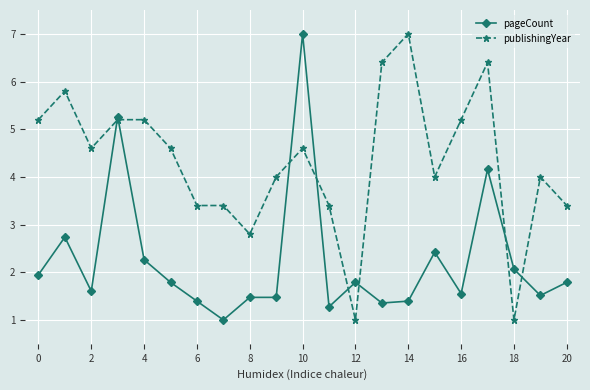

How many values in the pageCount series exceed 1?

20